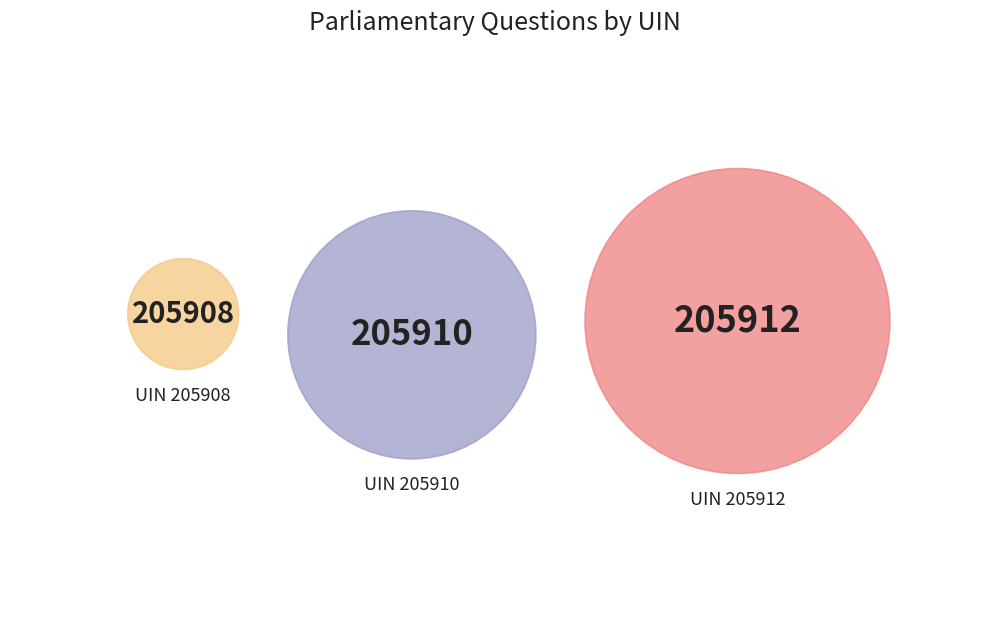

Rank the categories by value from lowest to highest.

205908, 205910, 205912